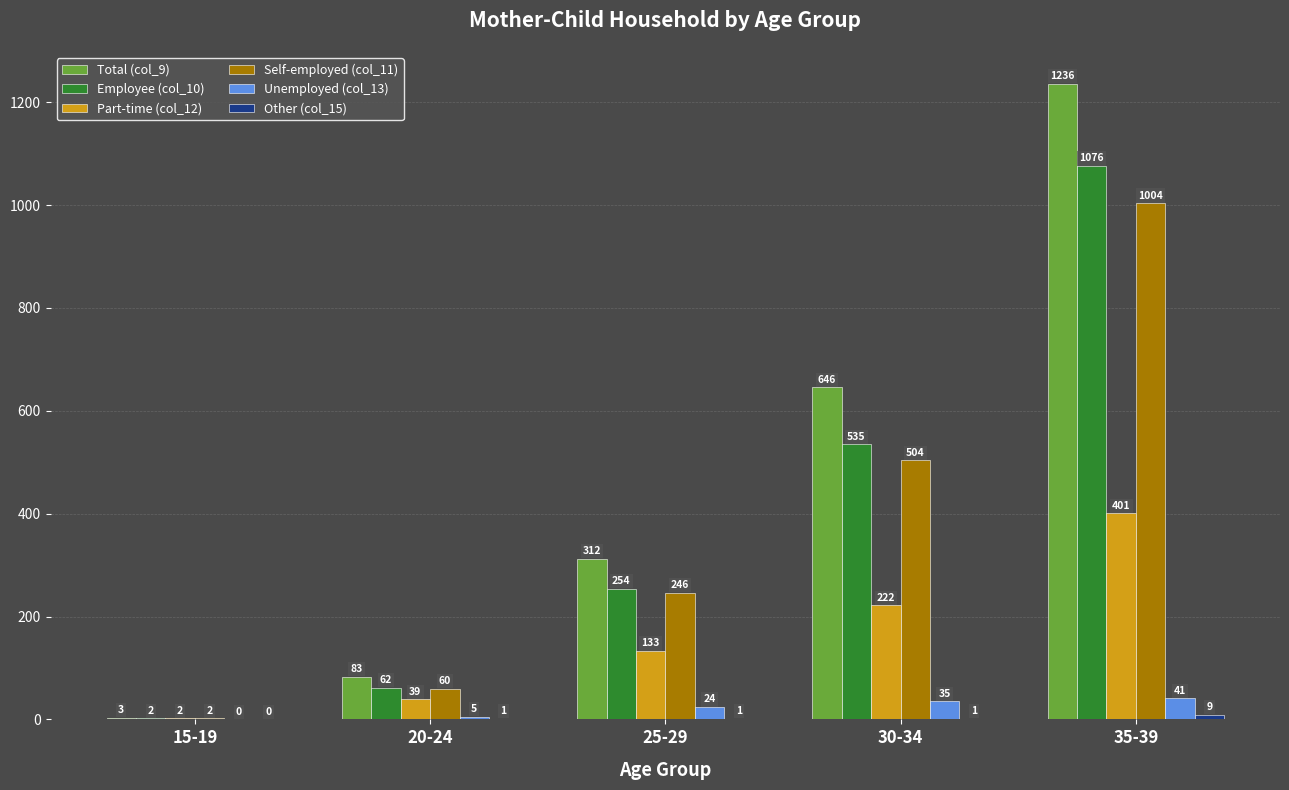

What is the maximum value for Employee (col_10)?

1076